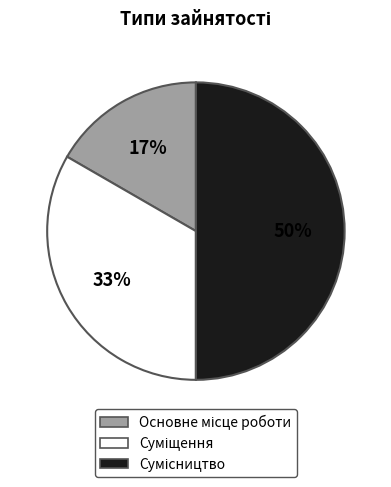

To the nearest percent, what is the average slice percentage?

33%